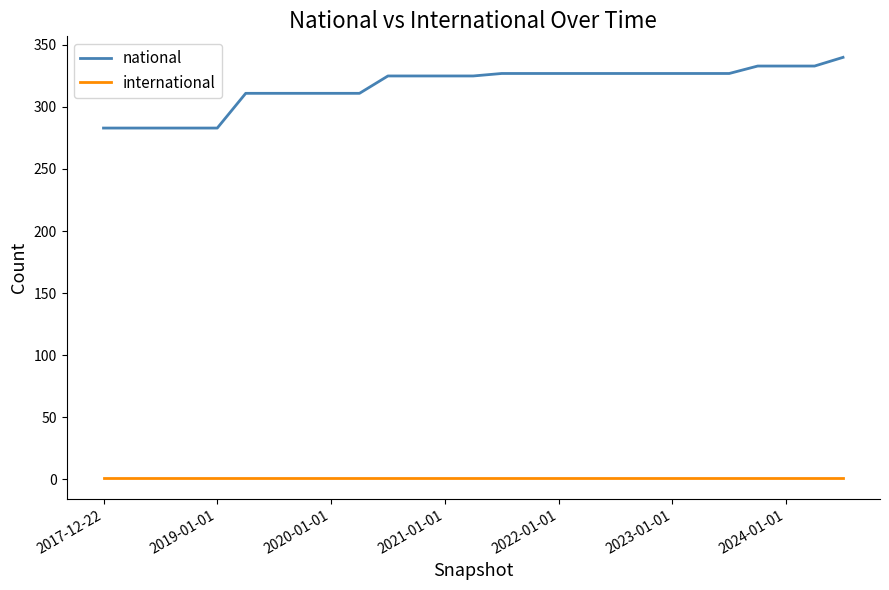

Which series has the largest total across all categories?

national